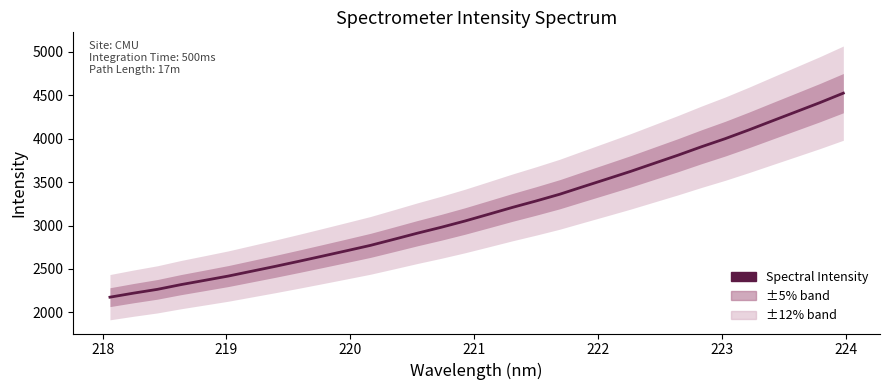

What is the smallest value displayed?

2174.2